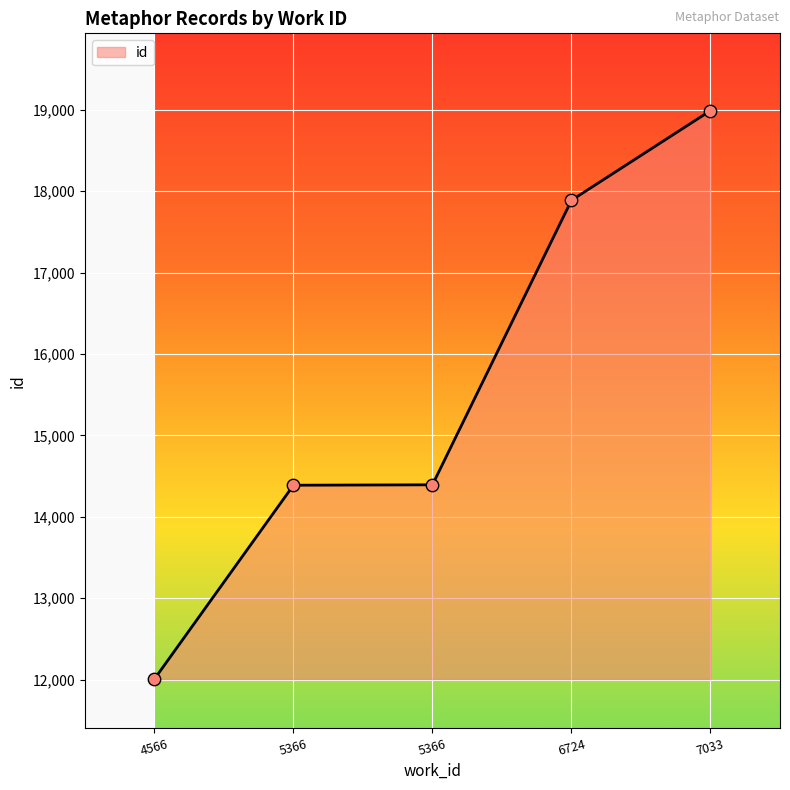

Approximately how many times larger is the value at 5366 compared to 6724?

0.8